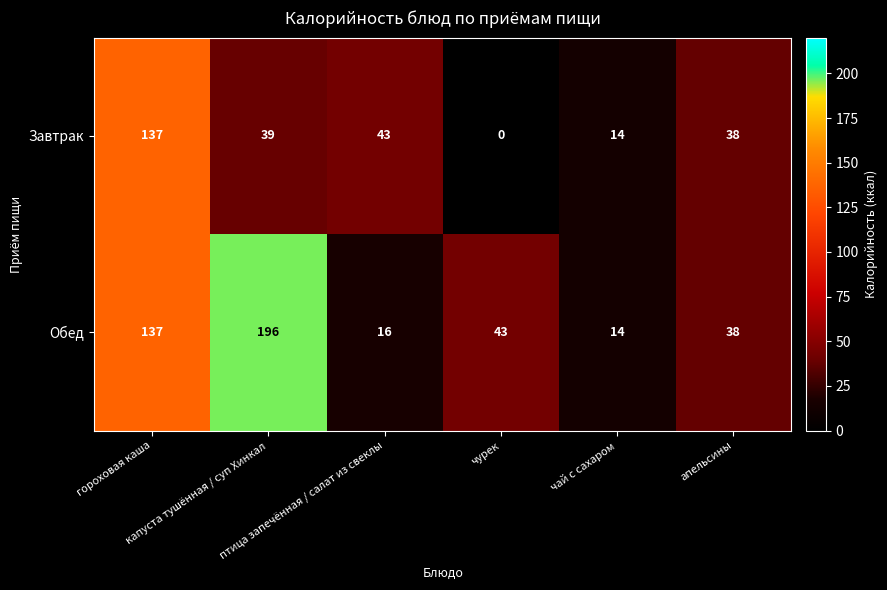

Which series has the widest spread of values?

Обед